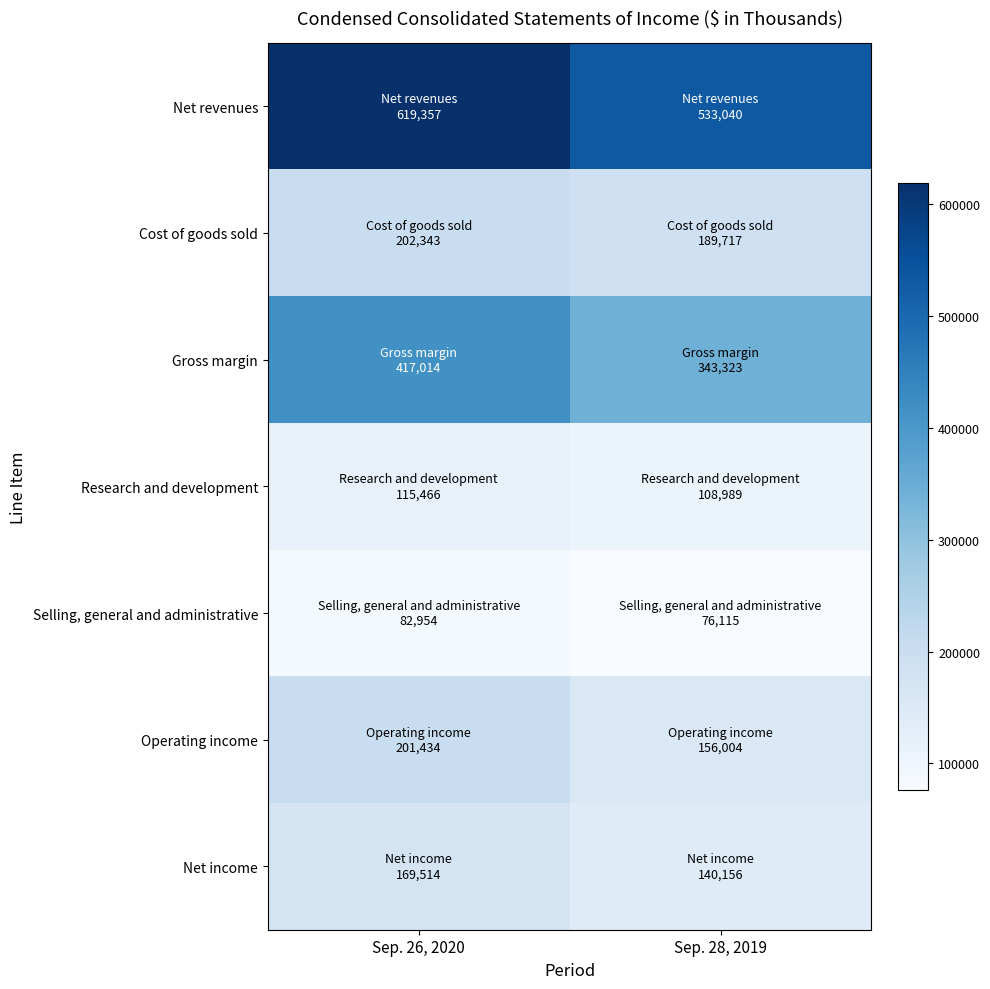

Which category has the highest value across all series?

Sep. 26, 2020